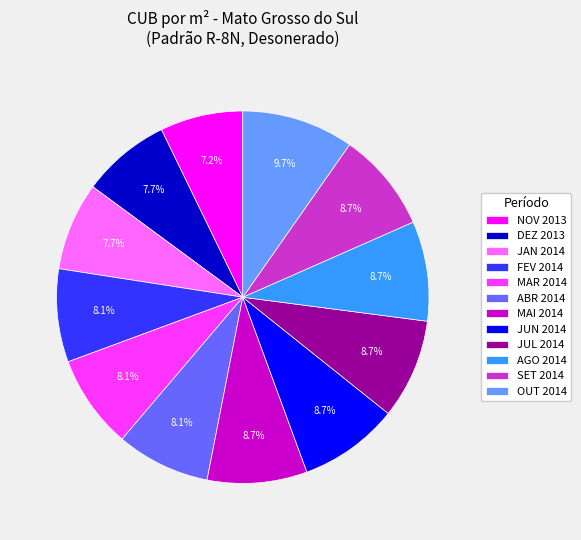

Does OUT 2014 represent more than half of the total?

No